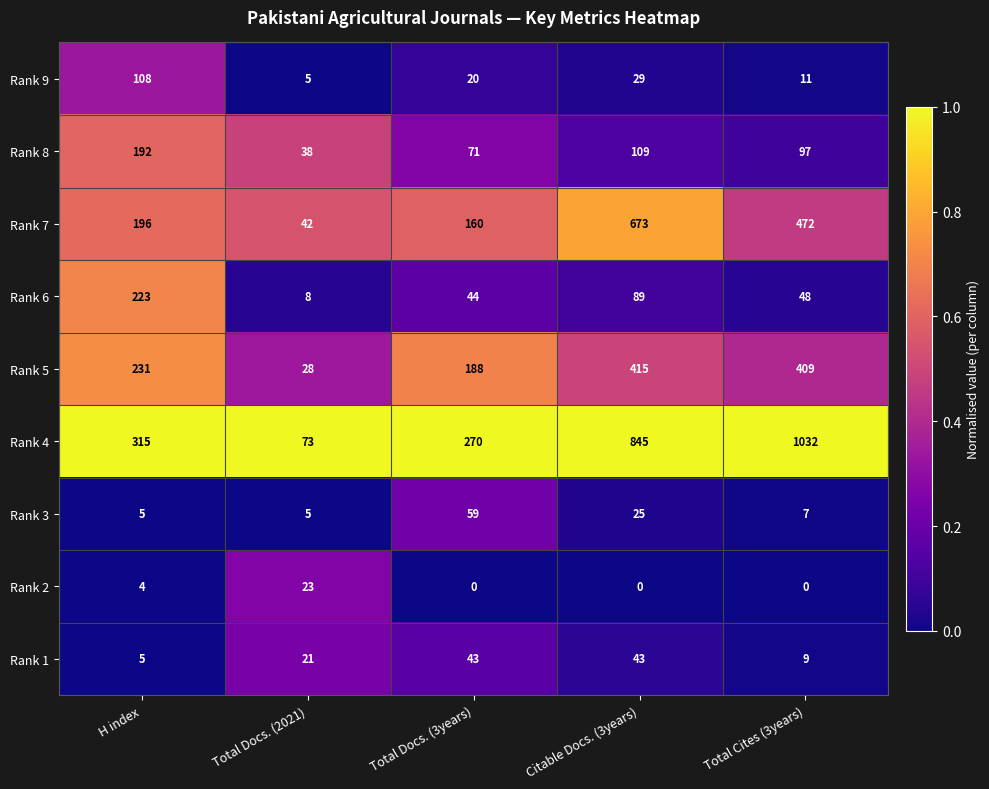

Where does the Rank 6 series first go above 48?

H index